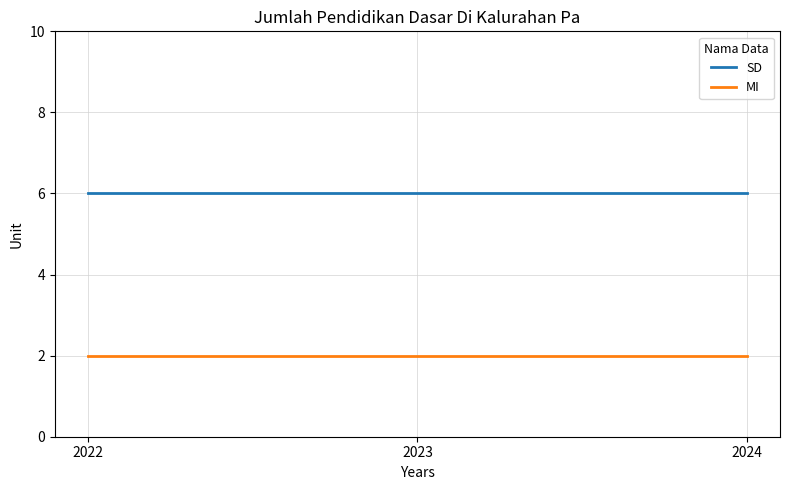

How many lines are shown in the chart?

2